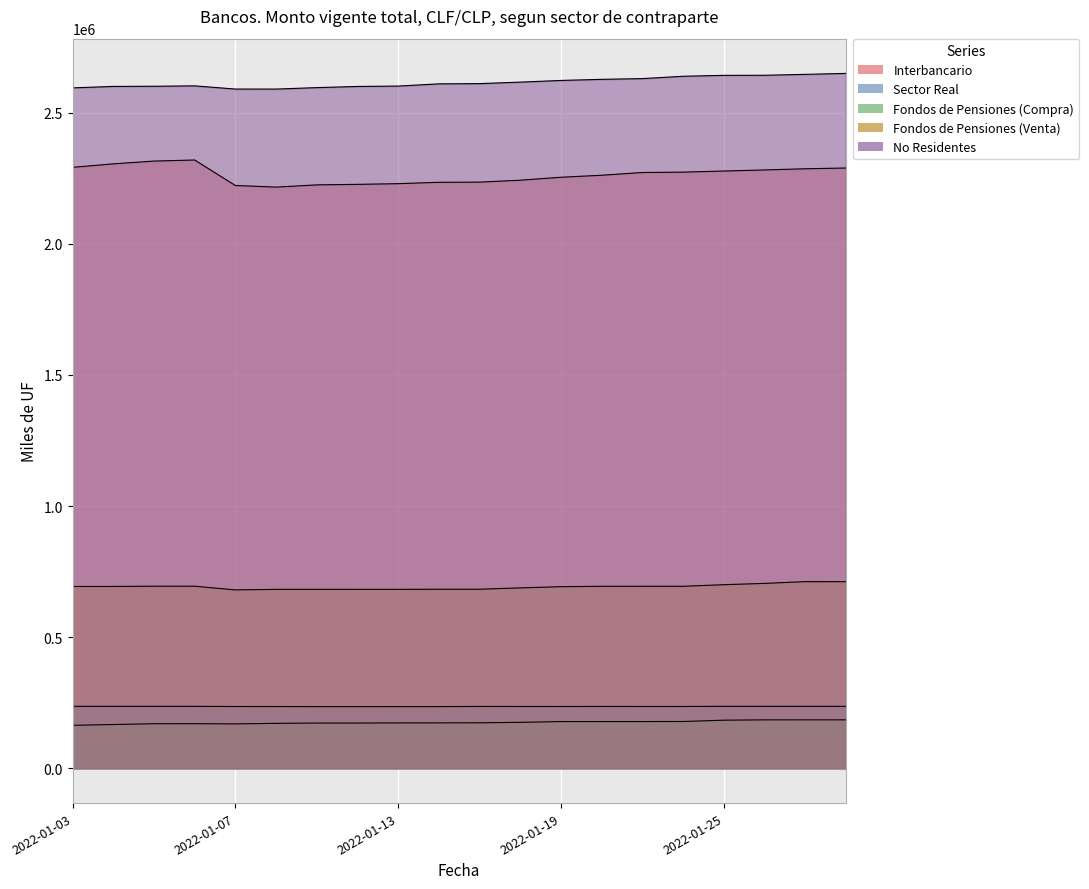

Rank the categories by Interbancario value from lowest to highest.

2022-01-10, 2022-01-07, 2022-01-11, 2022-01-12, 2022-01-13, 2022-01-14, 2022-01-17, 2022-01-18, 2022-01-19, 2022-01-20, 2022-01-21, 2022-01-24, 2022-01-25, 2022-01-26, 2022-01-27, 2022-01-28, 2022-01-03, 2022-01-04, 2022-01-05, 2022-01-06